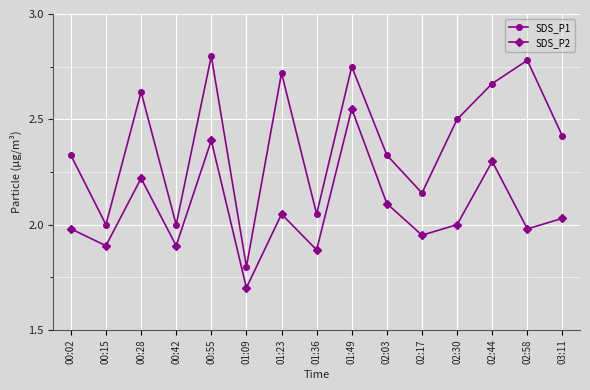

At 02:58, list the series in order from smallest to largest.

SDS_P2, SDS_P1